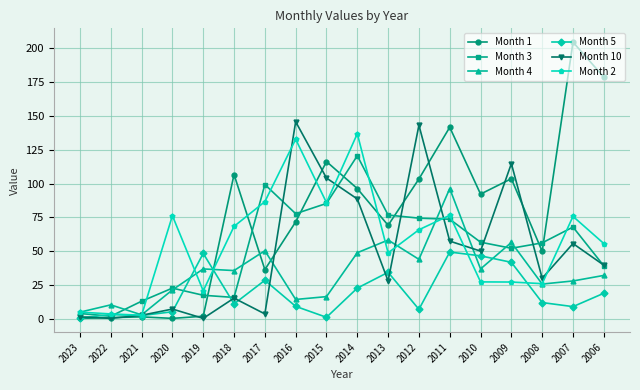

How many data points in Month 1 are above 92?

9